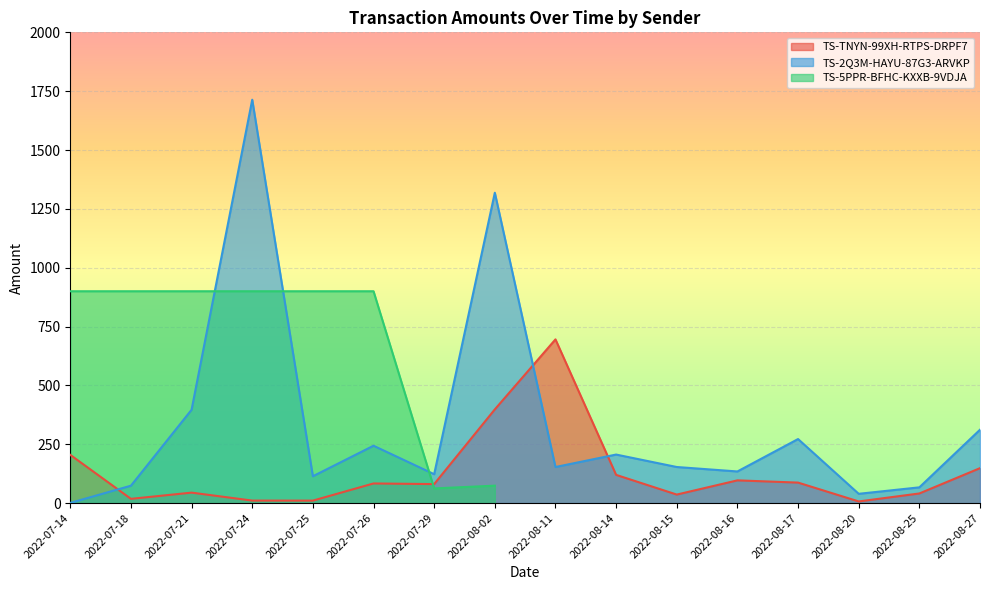

Is the value of TS-2Q3M-HAYU-87G3-ARVKP at 2022-08-16 greater than the value of TS-TNYN-99XH-RTPS-DRPF7 at 2022-08-02?

No